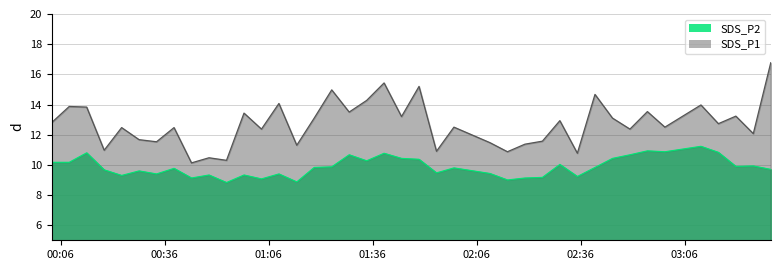

Which has a higher value, 2022/05/02 02:35:04 or 2022/05/02 02:50:14?

2022/05/02 02:50:14